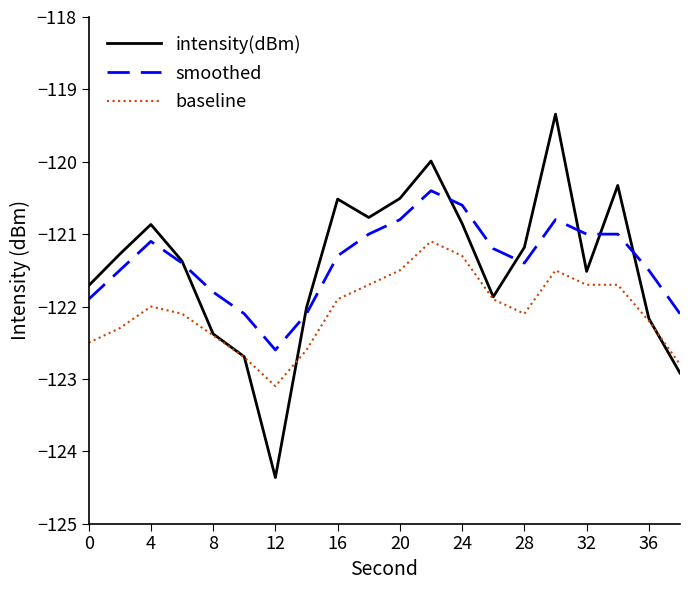

Which series has the largest range (max minus min)?

intensity(dBm)